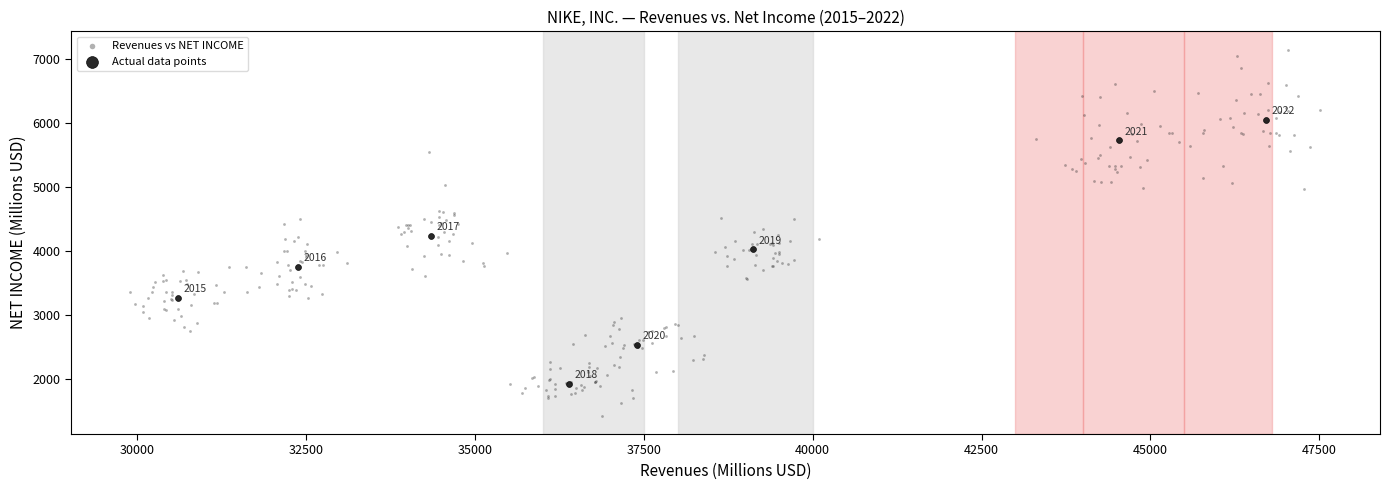

Which series contains the highest Y value?

Revenues vs NET INCOME